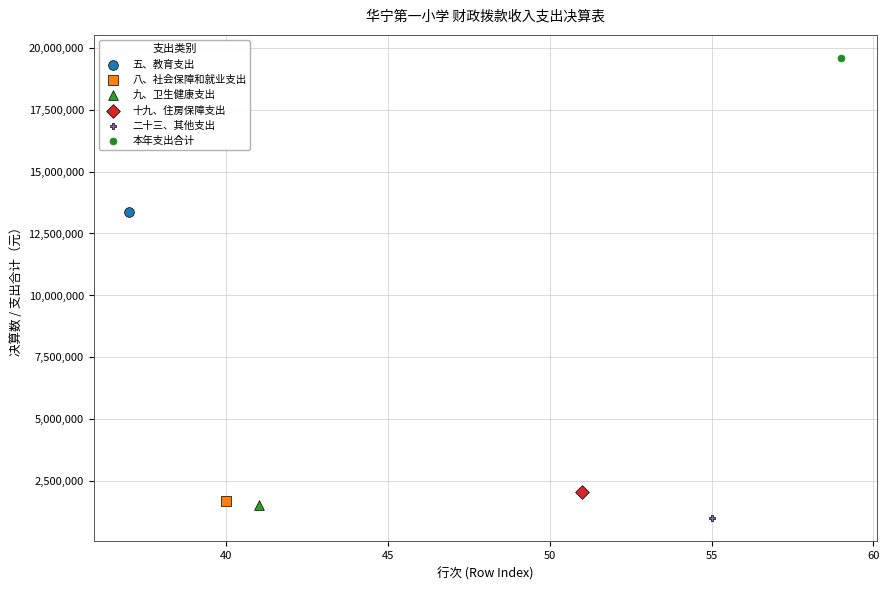

Which series reaches the minimum Y coordinate?

二十三、其他支出